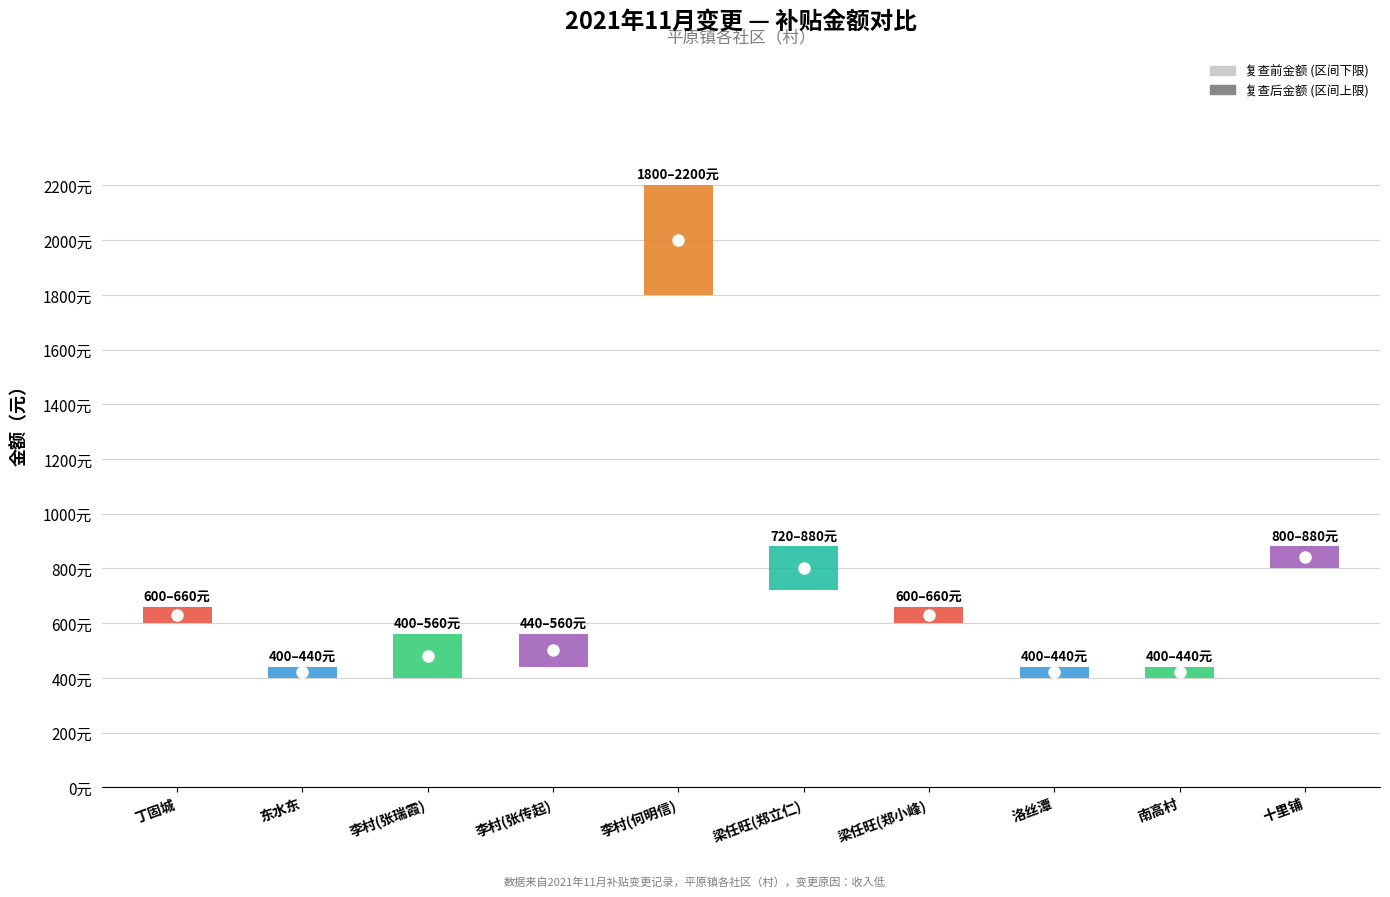

The value of 复查后金额 at 赵村 is 415. True or false?

False